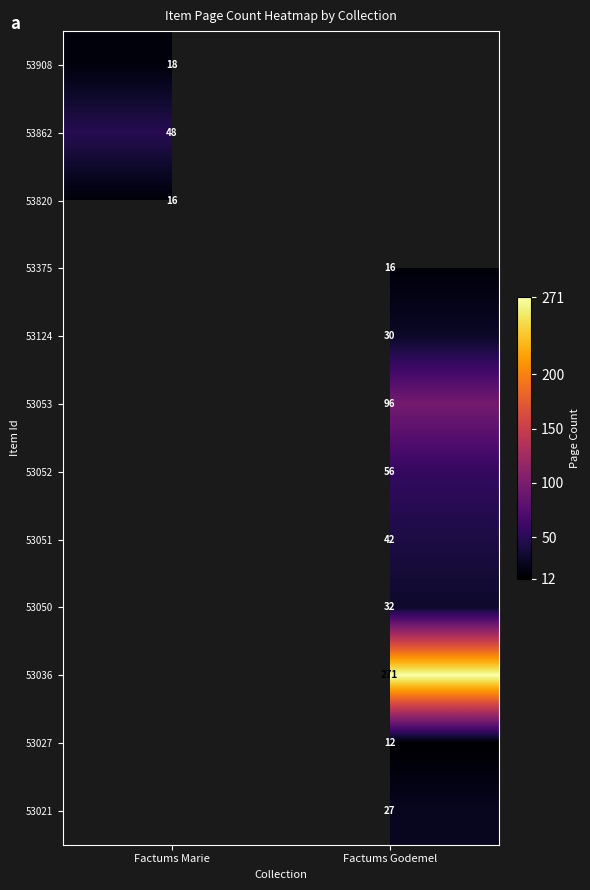

Which label corresponds to the largest value in the chart?

Factums Godemel